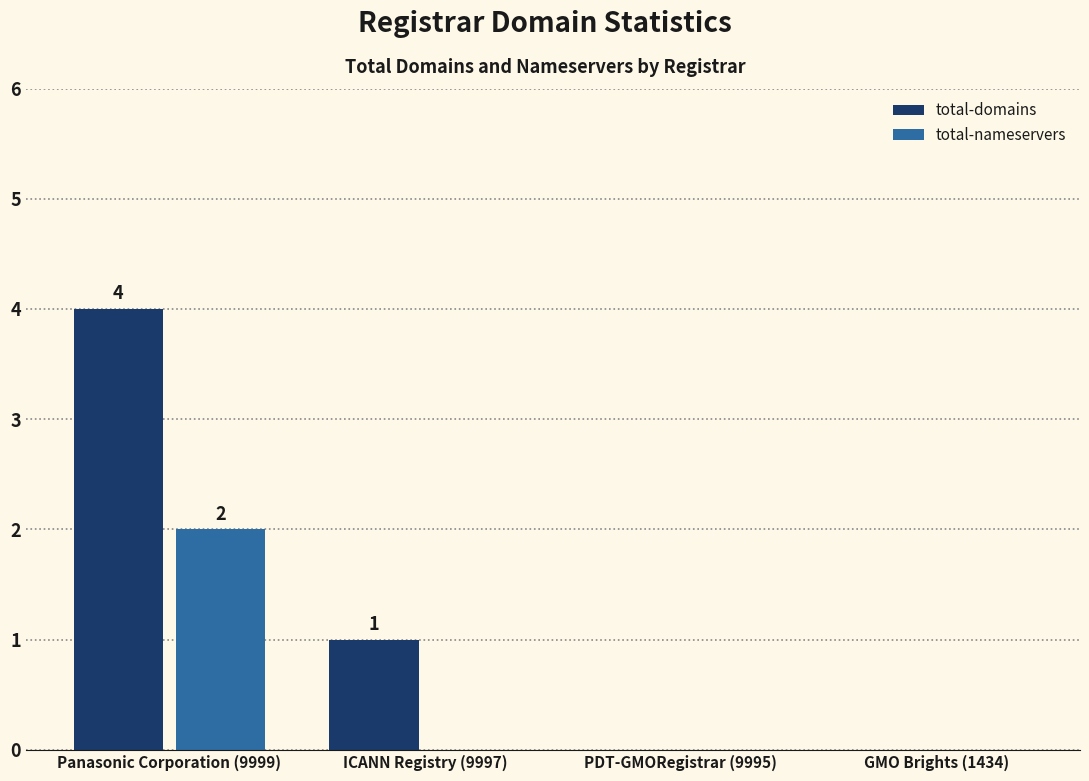

Are the bars grouped side by side (vs. stacked)?

Yes